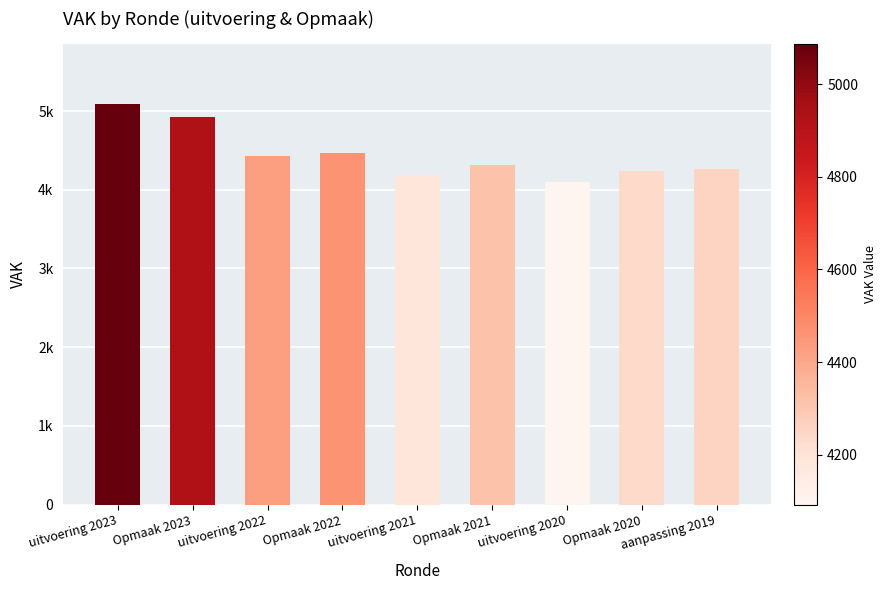

What is the average value?

4444